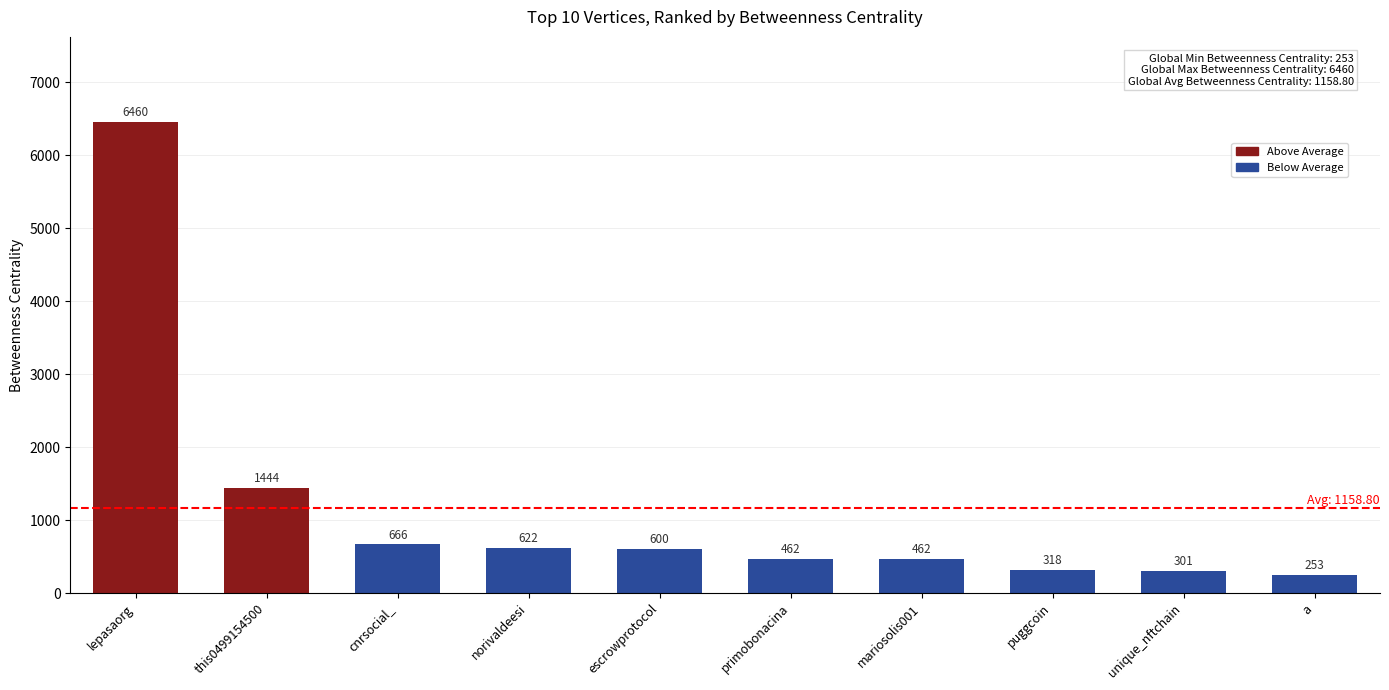

What is the difference between the maximum and second lowest values?

6159